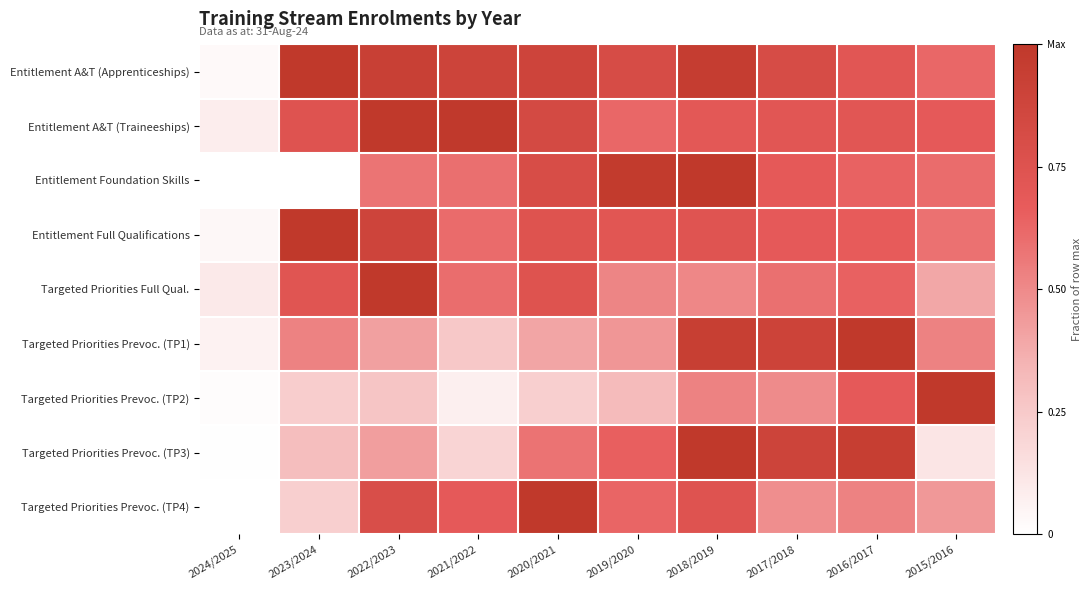

Reading right to left, extract all data points from this chart.

Entitlement A&T (Apprenticeships): 2015/2016=0.6	2016/2017=0.7	2017/2018=0.8	2018/2019=1.0	2019/2020=0.8	2020/2021=0.9	2021/2022=0.9	2022/2023=0.9	2023/2024=1.0	2024/2025=0.0
Entitlement A&T (Traineeships): 2015/2016=0.7	2016/2017=0.7	2017/2018=0.7	2018/2019=0.7	2019/2020=0.6	2020/2021=0.8	2021/2022=1.0	2022/2023=1.0	2023/2024=0.7	2024/2025=0.1
Entitlement Foundation Skills: 2015/2016=0.6	2016/2017=0.6	2017/2018=0.7	2018/2019=1.0	2019/2020=1.0	2020/2021=0.8	2021/2022=0.6	2022/2023=0.6	2023/2024=0.0	2024/2025=0.0
Entitlement Full Qualifications: 2015/2016=0.6	2016/2017=0.7	2017/2018=0.7	2018/2019=0.7	2019/2020=0.7	2020/2021=0.7	2021/2022=0.6	2022/2023=0.9	2023/2024=1.0	2024/2025=0.0
Targeted Priorities Full Qual.: 2015/2016=0.4	2016/2017=0.6	2017/2018=0.6	2018/2019=0.5	2019/2020=0.5	2020/2021=0.7	2021/2022=0.6	2022/2023=1.0	2023/2024=0.7	2024/2025=0.1
Targeted Priorities Prevoc. (TP1): 2015/2016=0.5	2016/2017=1.0	2017/2018=0.9	2018/2019=0.9	2019/2020=0.5	2020/2021=0.4	2021/2022=0.3	2022/2023=0.4	2023/2024=0.5	2024/2025=0.1
Targeted Priorities Prevoc. (TP2): 2015/2016=1.0	2016/2017=0.7	2017/2018=0.5	2018/2019=0.5	2019/2020=0.3	2020/2021=0.2	2021/2022=0.1	2022/2023=0.3	2023/2024=0.2	2024/2025=0.0
Targeted Priorities Prevoc. (TP3): 2015/2016=0.1	2016/2017=0.9	2017/2018=0.9	2018/2019=1.0	2019/2020=0.7	2020/2021=0.6	2021/2022=0.2	2022/2023=0.4	2023/2024=0.3	2024/2025=0.0
Targeted Priorities Prevoc. (TP4): 2015/2016=0.4	2016/2017=0.5	2017/2018=0.5	2018/2019=0.7	2019/2020=0.6	2020/2021=1.0	2021/2022=0.7	2022/2023=0.8	2023/2024=0.2	2024/2025=0.0